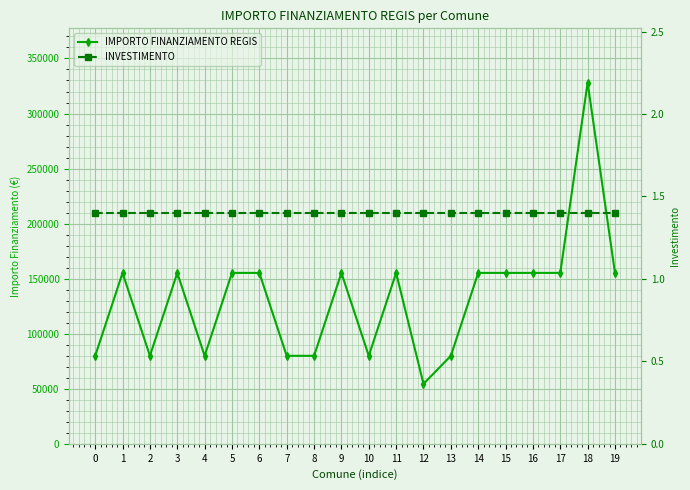

True or false: IMPORTO FINANZIAMENTO REGIS has more than 1 interior local peaks.

True